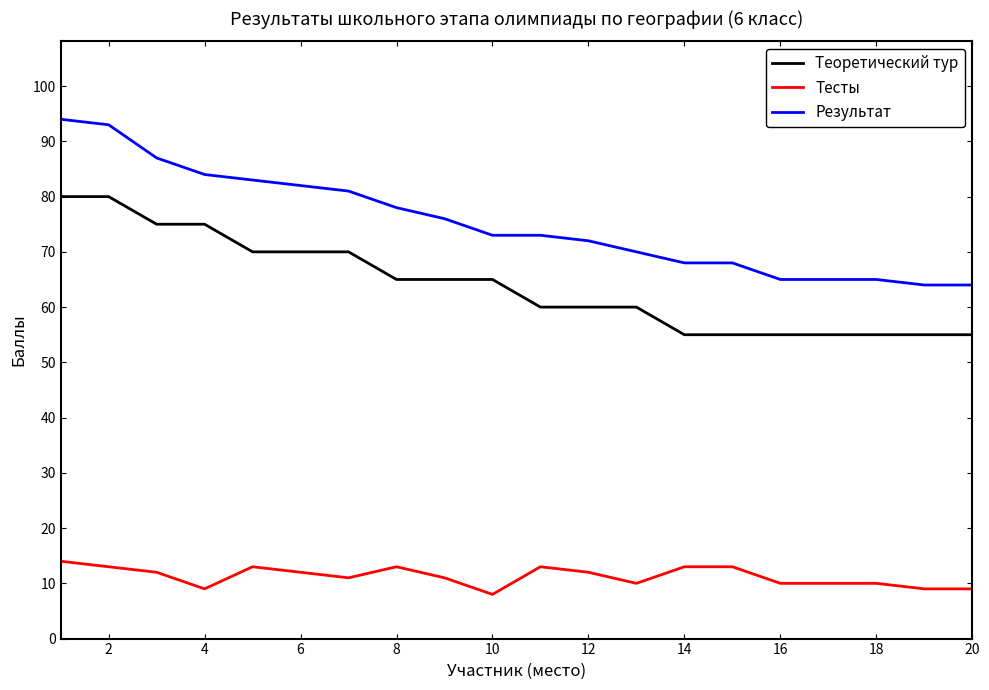

What is the smallest value displayed?

8